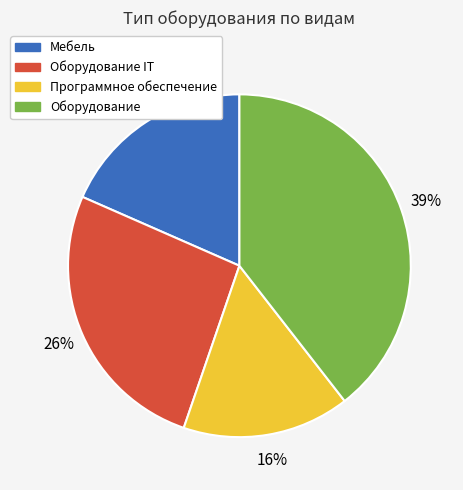

Is there a majority slice in this chart?

No